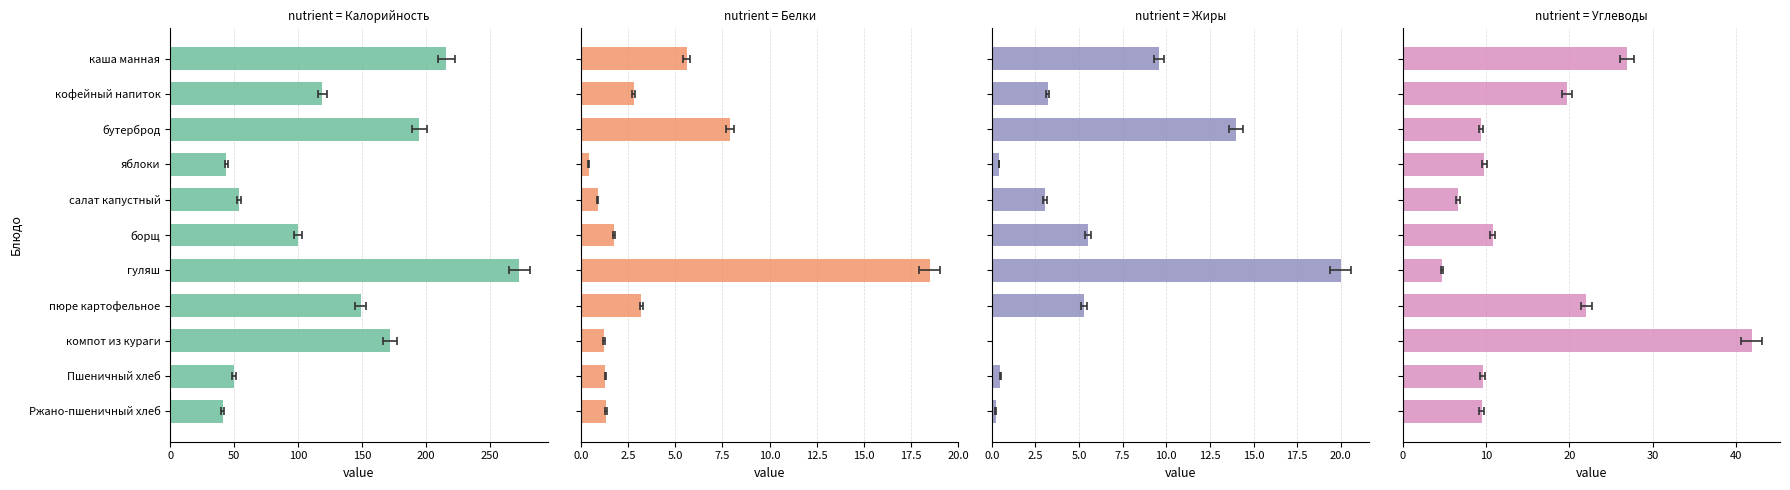

What is the average value of the Калорийность series?

128.5